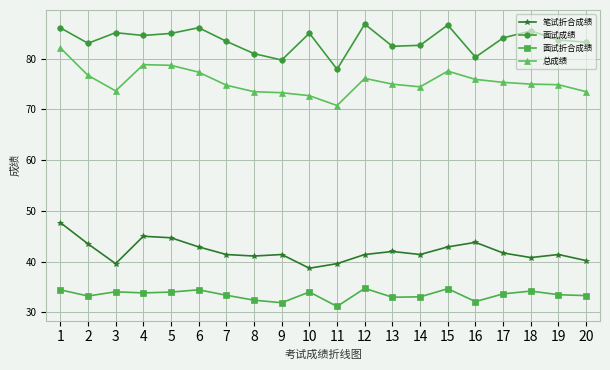

What is the total value across all series at 13?

232.4